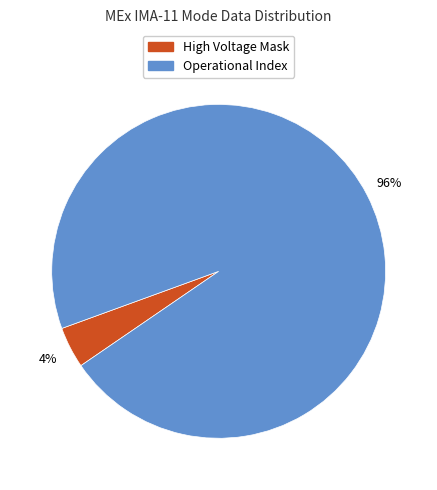

Which category has the smallest portion of the pie?

High Voltage Mask